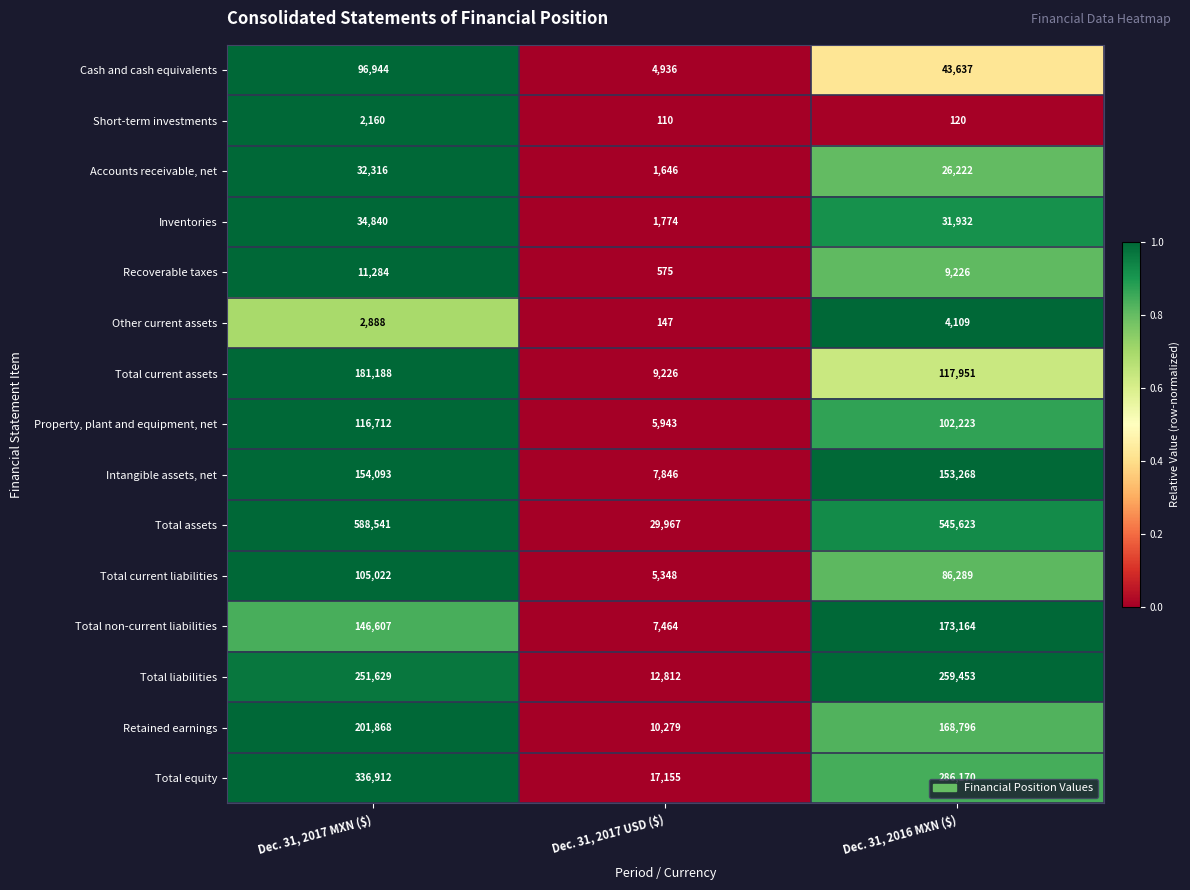

At which category is the sum across all series the highest?

Dec. 31, 2017 MXN ($)